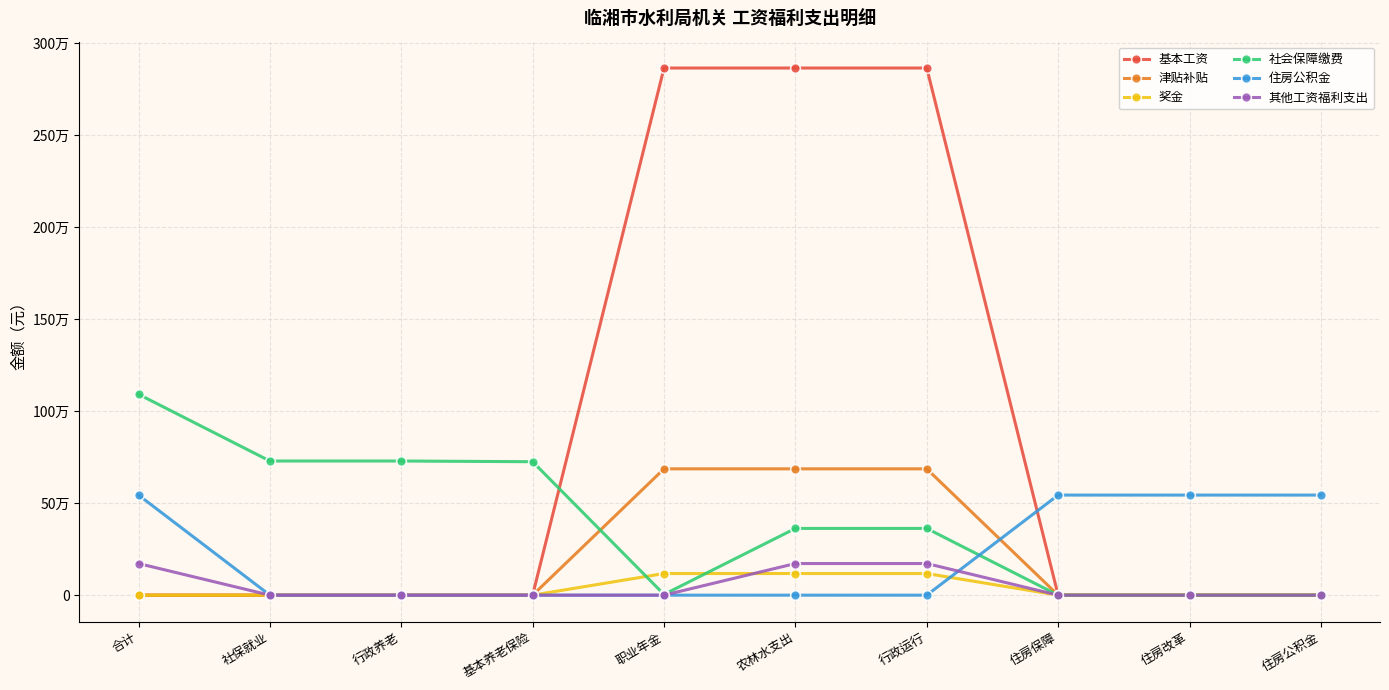

Does the chart have visible grid lines?

Yes